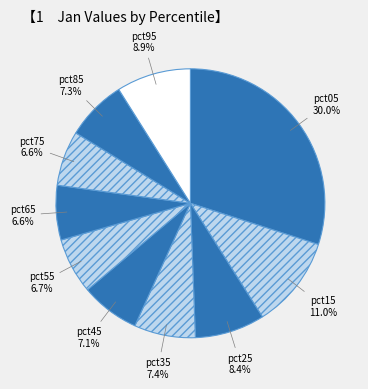

What percentage is the pct65 slice, to the nearest percent?

7%